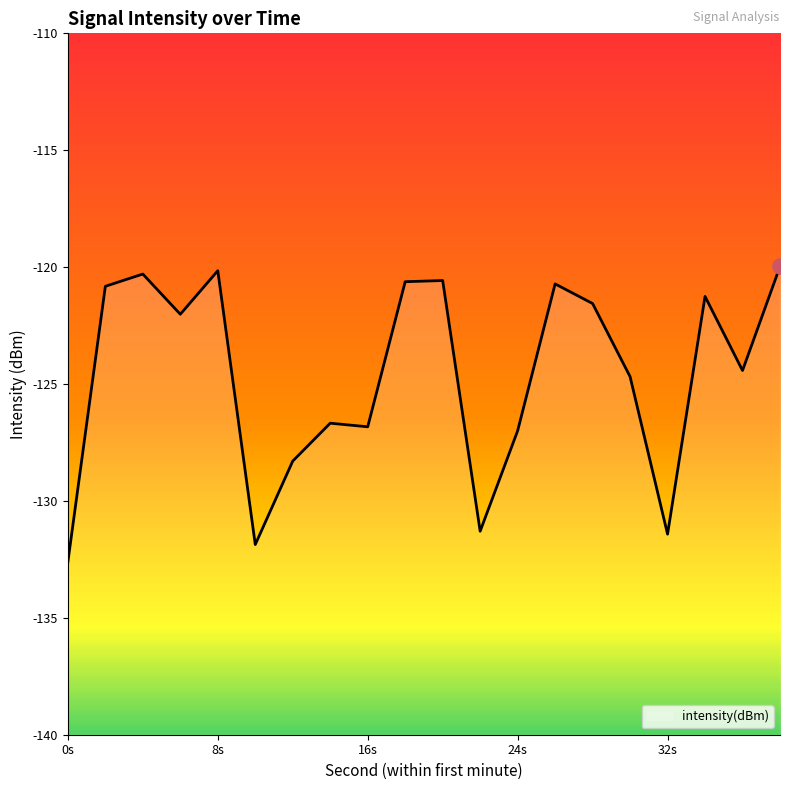

What is the change in value from 2 to 4?

+0.5